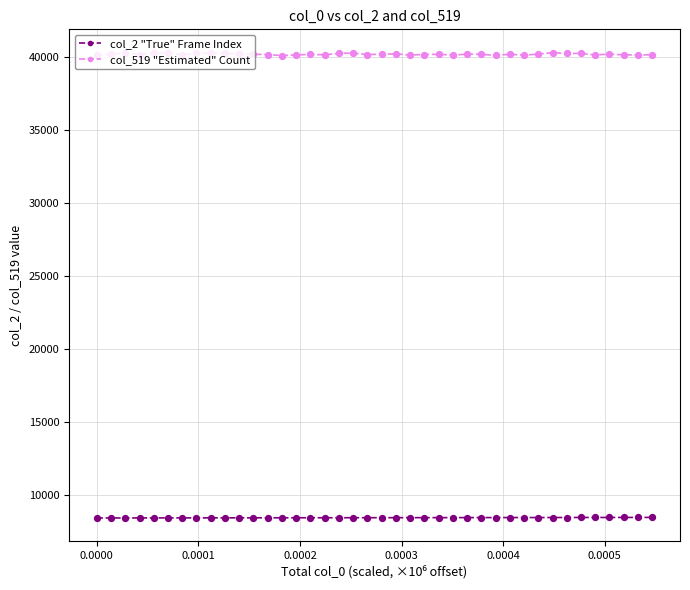

Which series has the widest spread of values?

col_519 "Estimated" Count